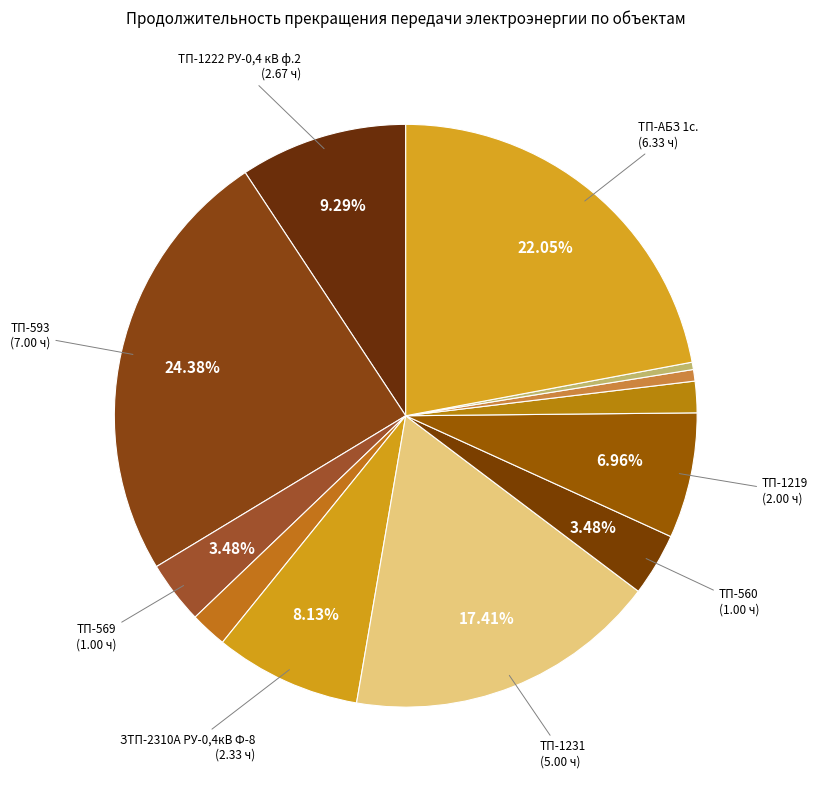

How many segments does this pie chart have?

12